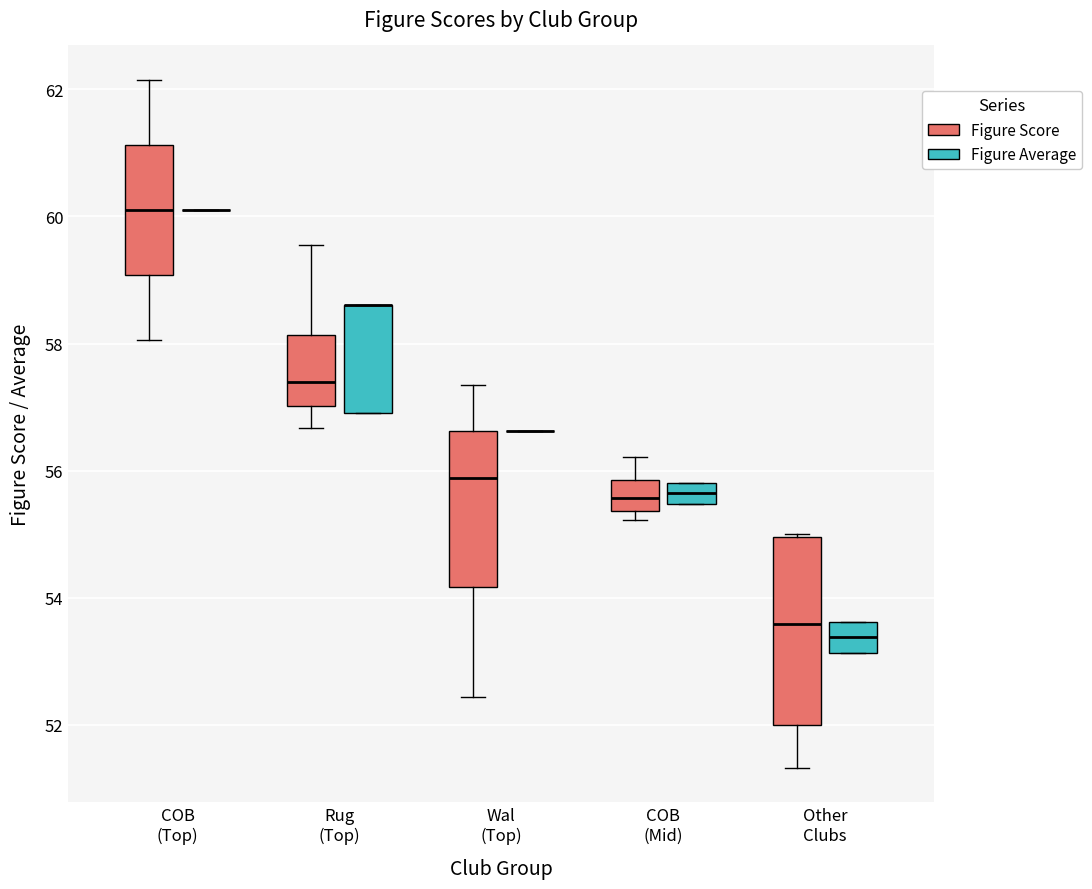

Which box is the tallest, from its lower edge to its upper edge?

Other Clubs (Figure Score)